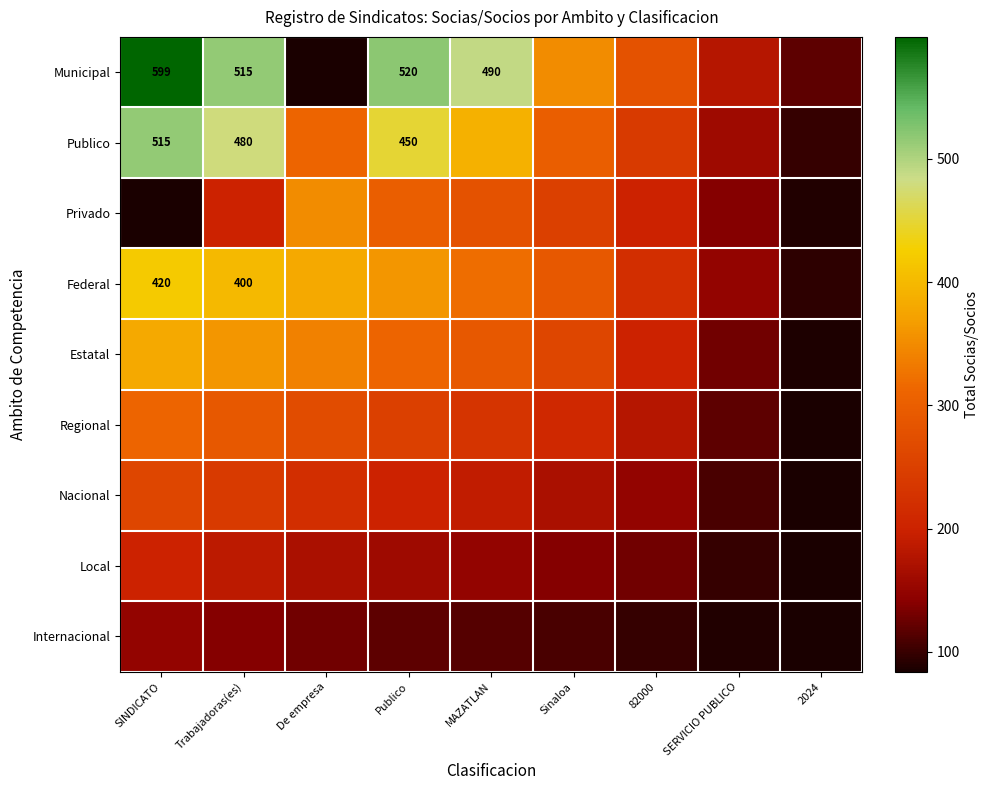

Is it true that Federal equals 400 at Trabajadoras(es)?

True